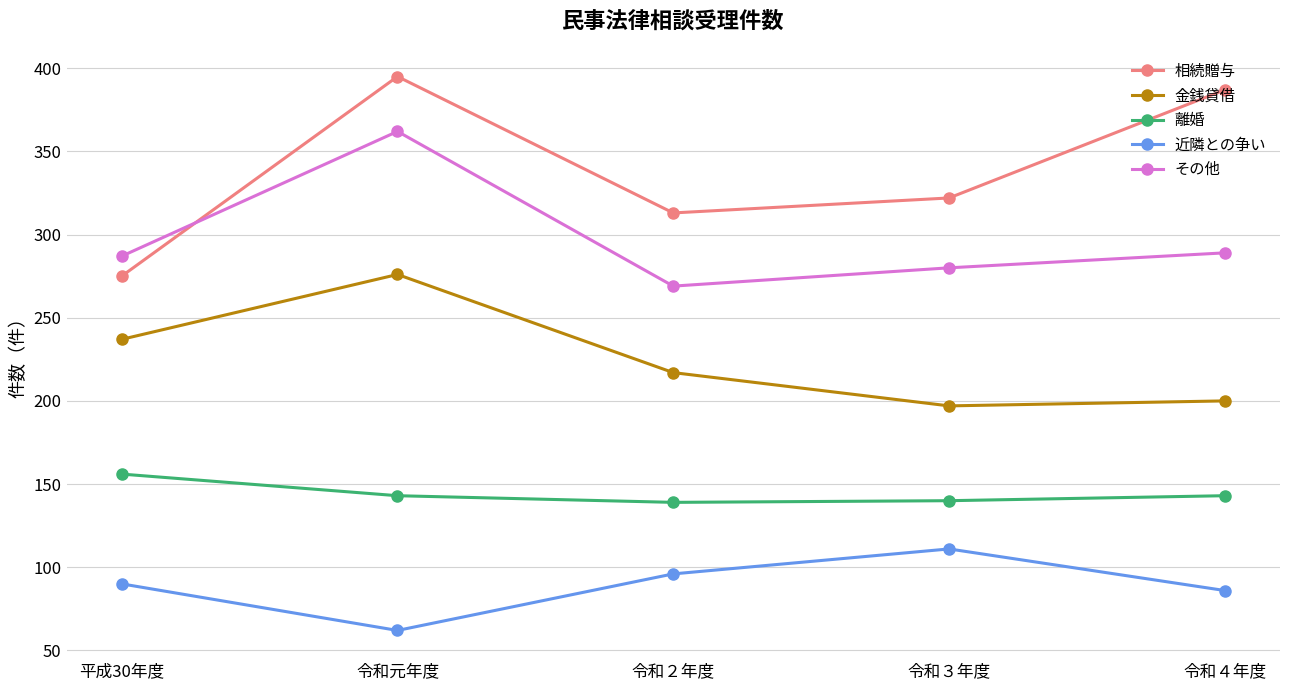

What is the sum of all 離婚 values?

721